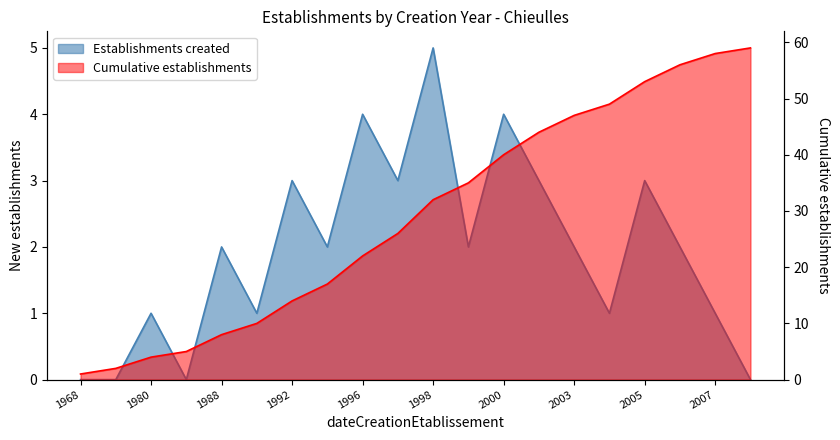

At which category does Establishments created reach its first local peak?

1980